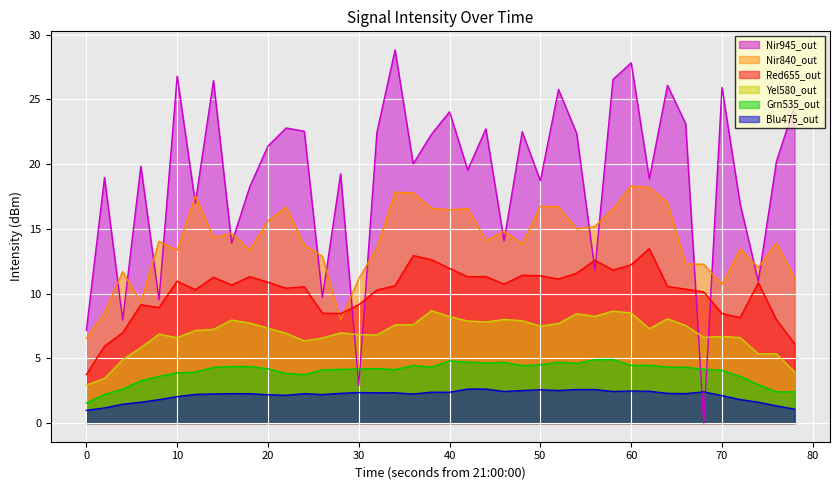

What is the difference between the maximum and minimum values?

28.8